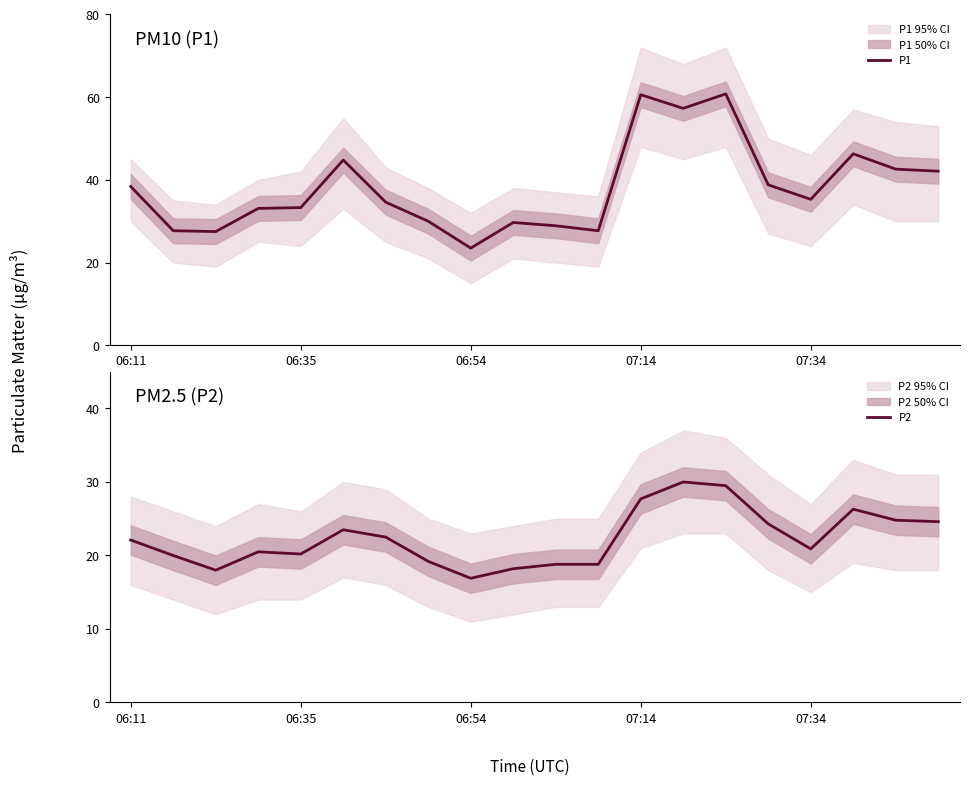

The P1 series shows 36.6 at 14. True or false?

False